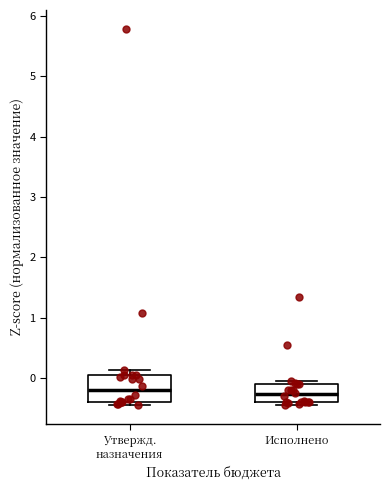

Reading left to right, transcribe this box plot: for each box, give where its median line is, the range the box spans, and where its two whiskers end, as read against the y-axis. The values are not printed on the chart, so give them approximately, as read against the axis.

Утвержд. назначения: median -0.2, box -0.4 to 0.1, whiskers -0.5 to 0.1 (just above the box's upper edge)
Исполнено: median -0.3, box -0.4 to -0.1, whiskers -0.5 to 0.0